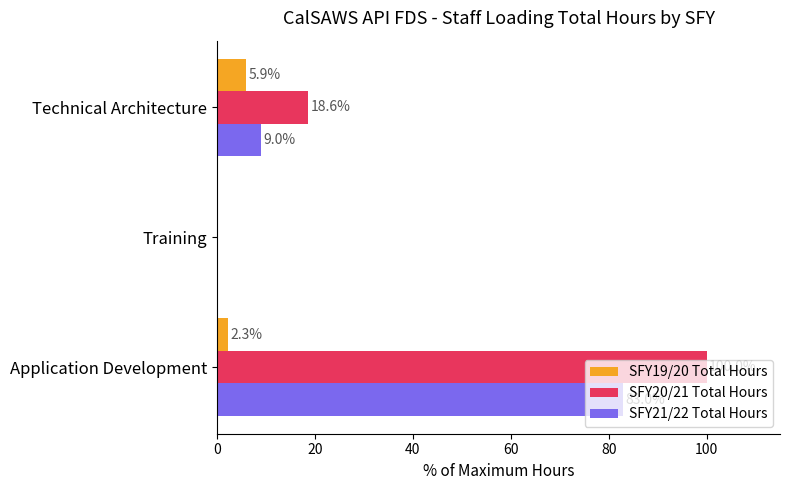

The SFY20/21 Total Hours series shows 33.4 at Technical Architecture. True or false?

False